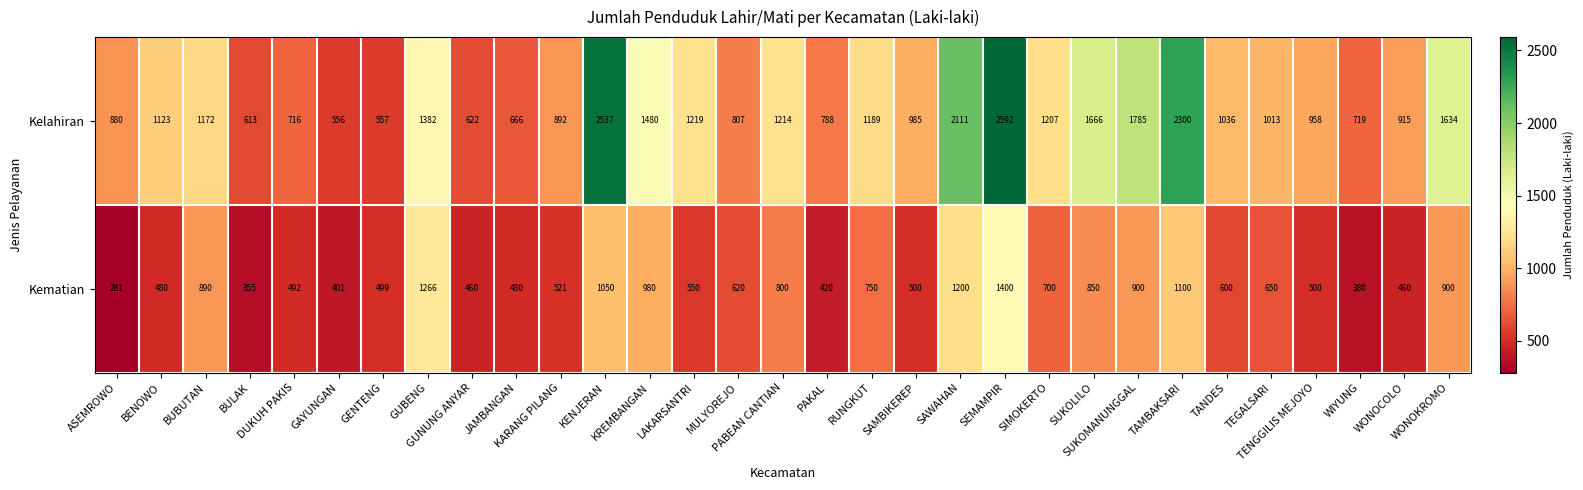

Which series has the widest spread of values?

Kelahiran